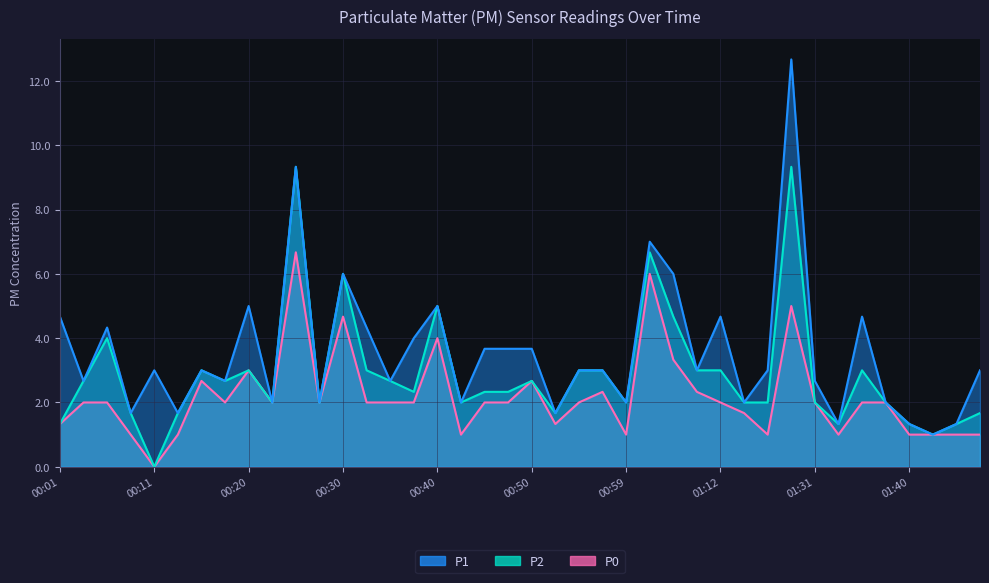

What are all the series names shown in the legend?

P1, P2, P0